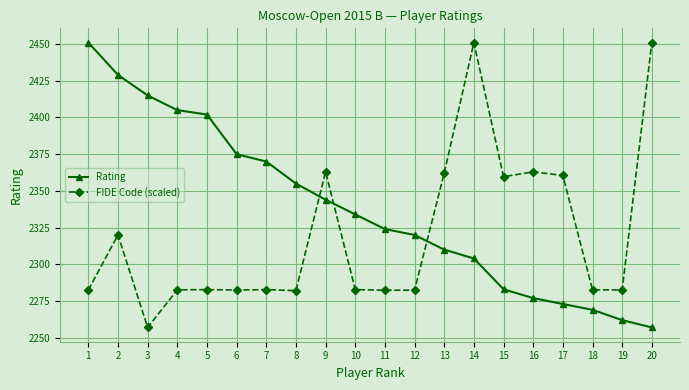

Is the value of FIDE Code (scaled) at 4 greater than the value of Rating at 14?

No